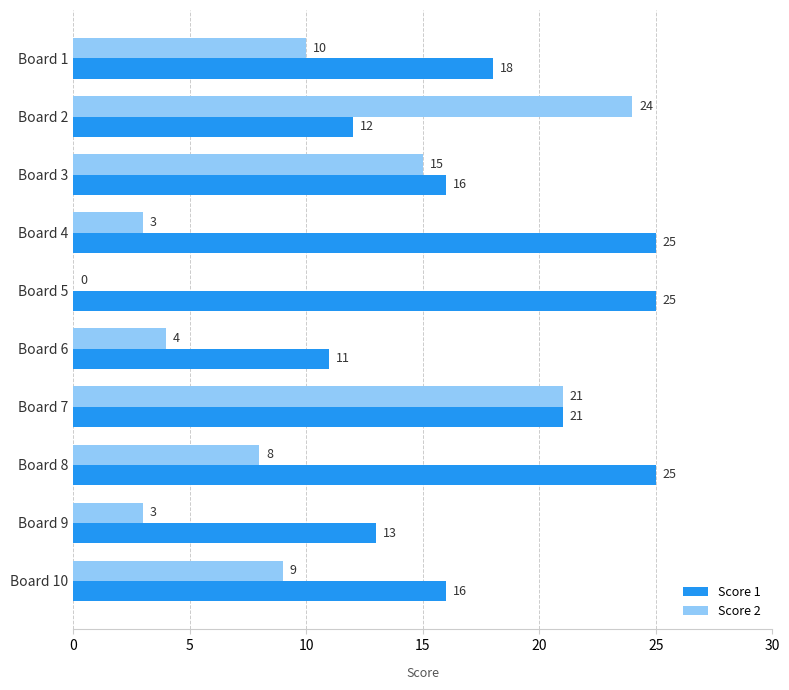

What is the greatest value displayed?

25